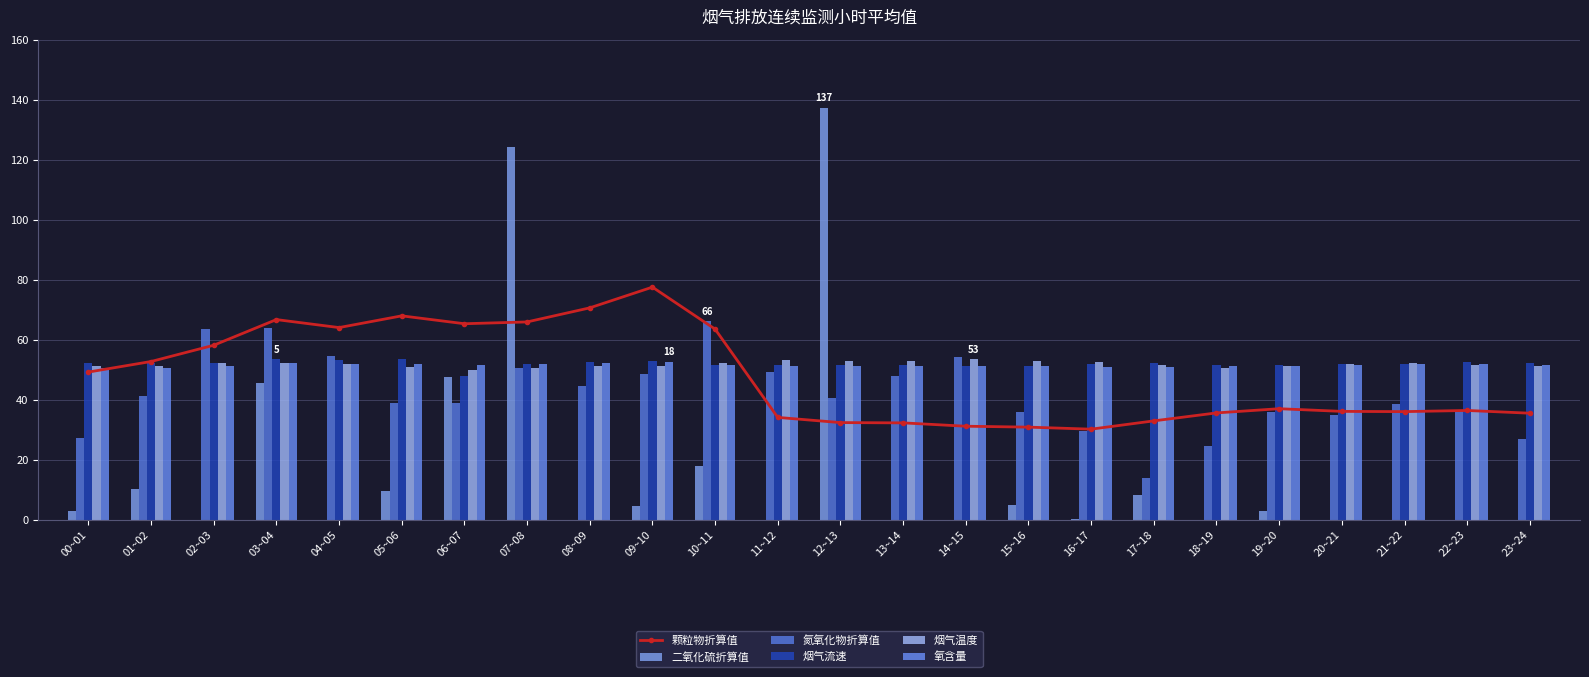

What value does the 烟气流速 series have at 20~21?

51.8